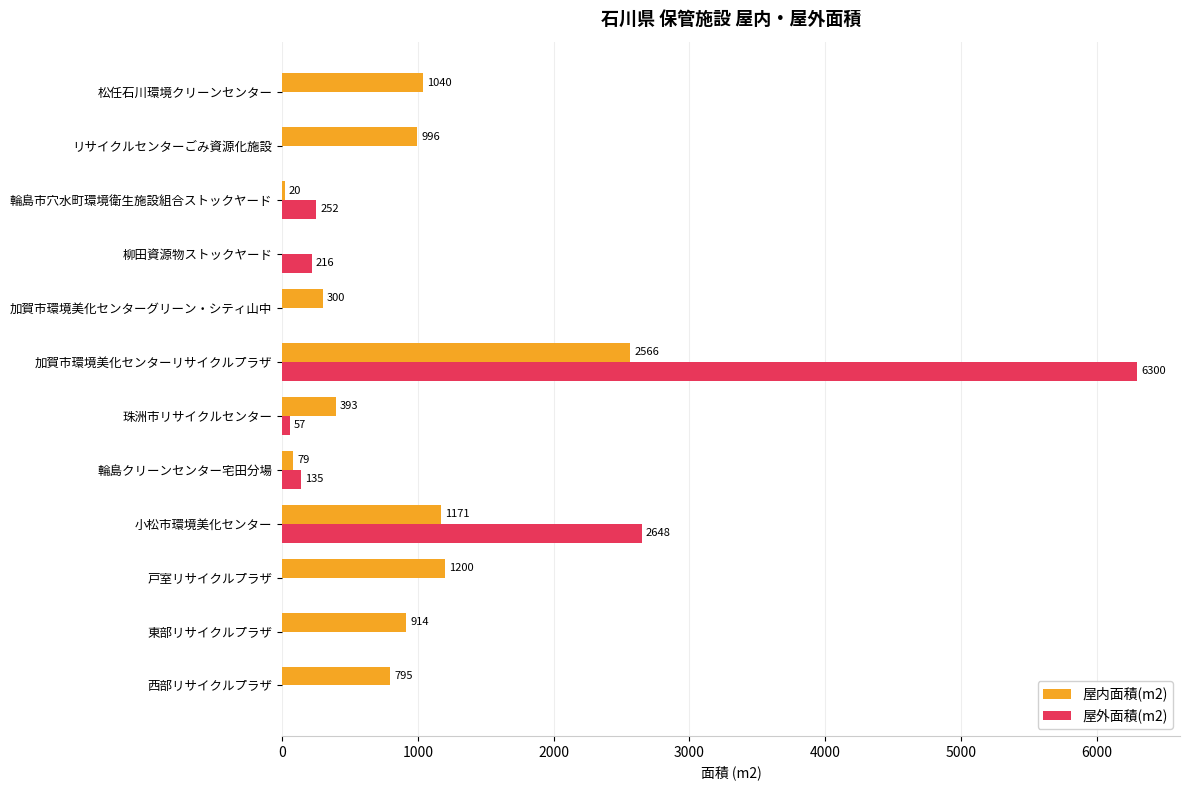

What value does the 屋内面積(m2) series have at 松任石川環境クリーンセンター?

1040